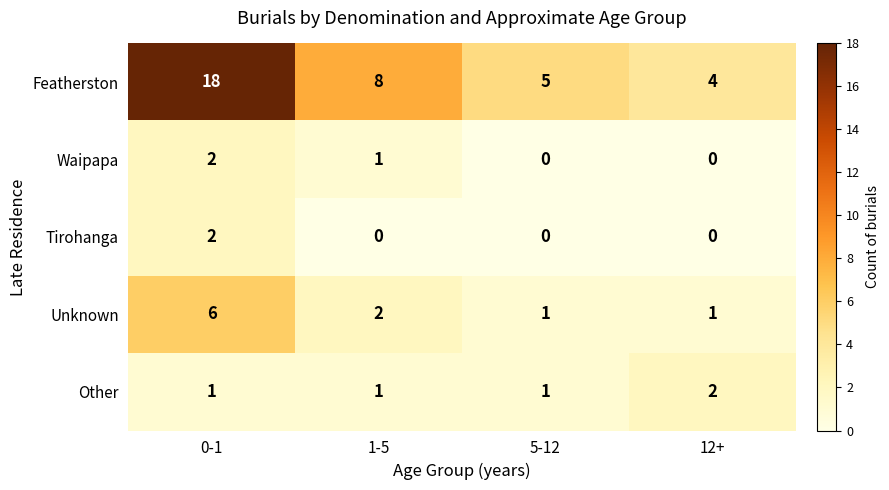

At which label does Tirohanga reach its peak?

0-1